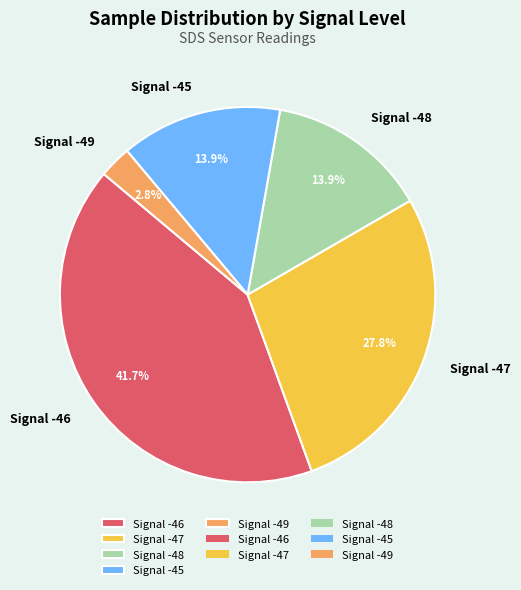

Between Signal -47 and Signal -46, which is larger?

Signal -46